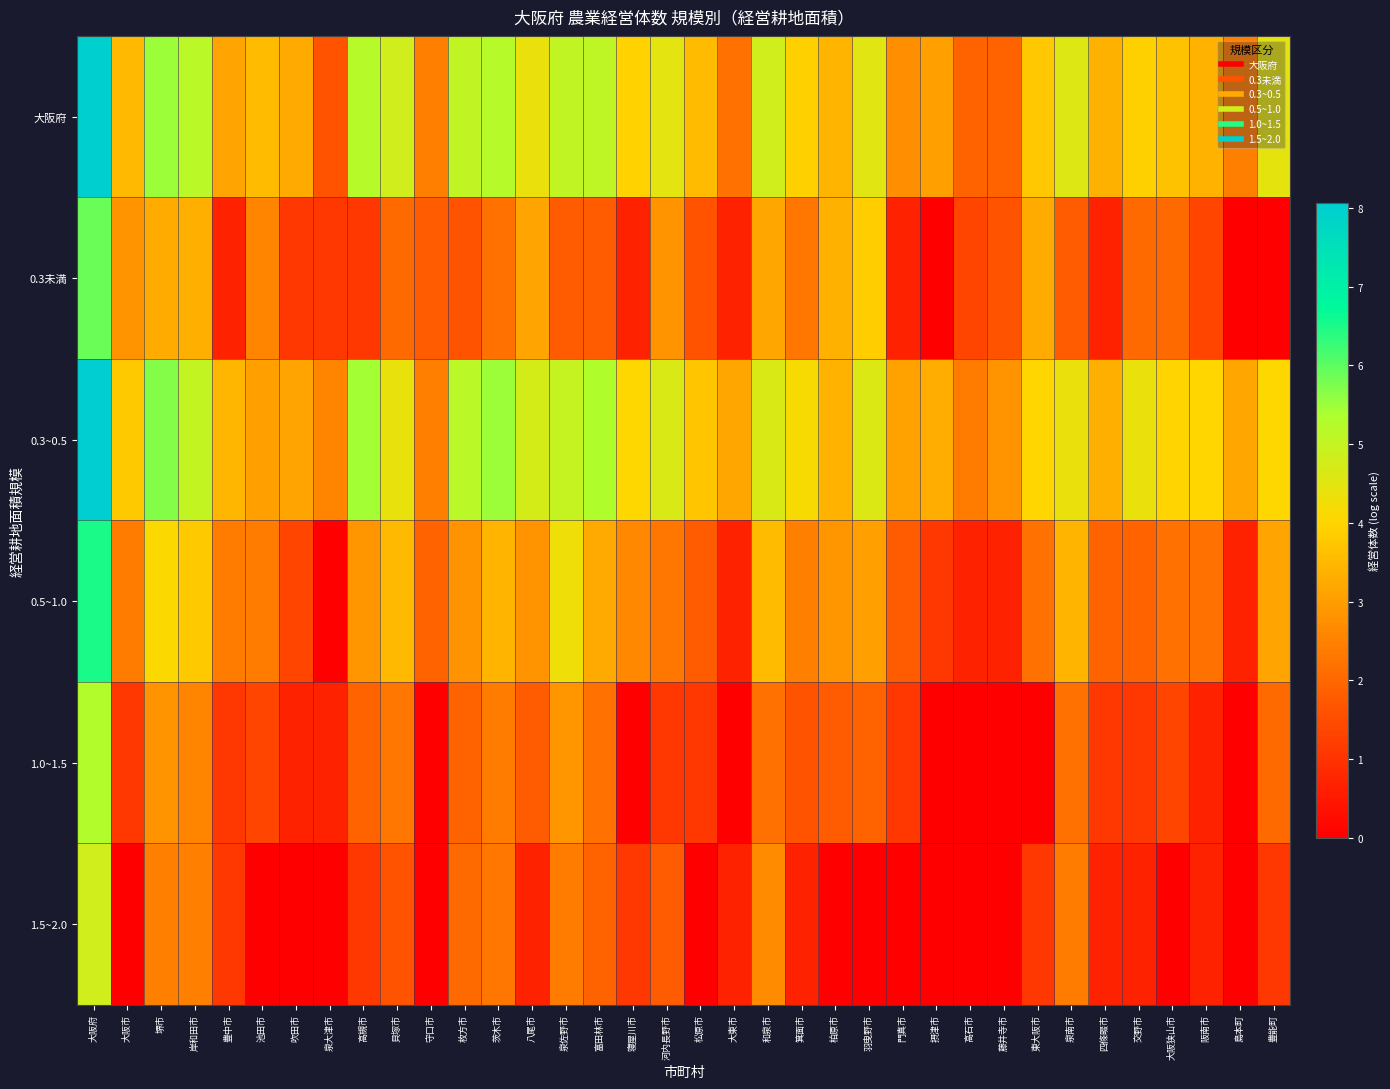

Between 摂津市 and 豊中市, which is larger?

豊中市